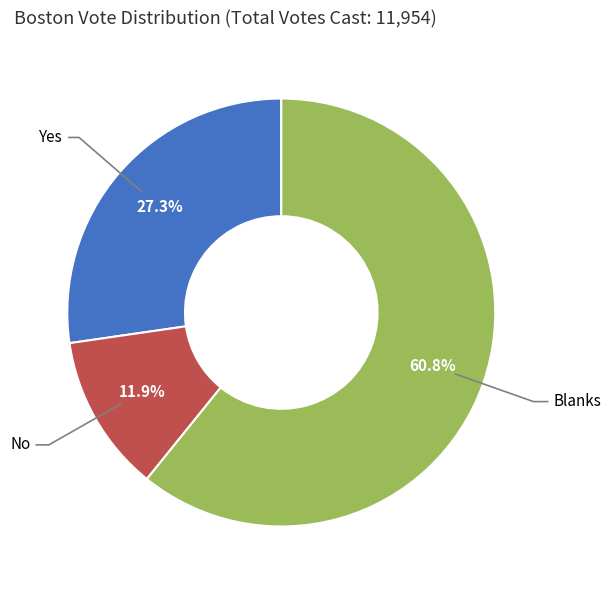

Count the number of slices in the pie.

3